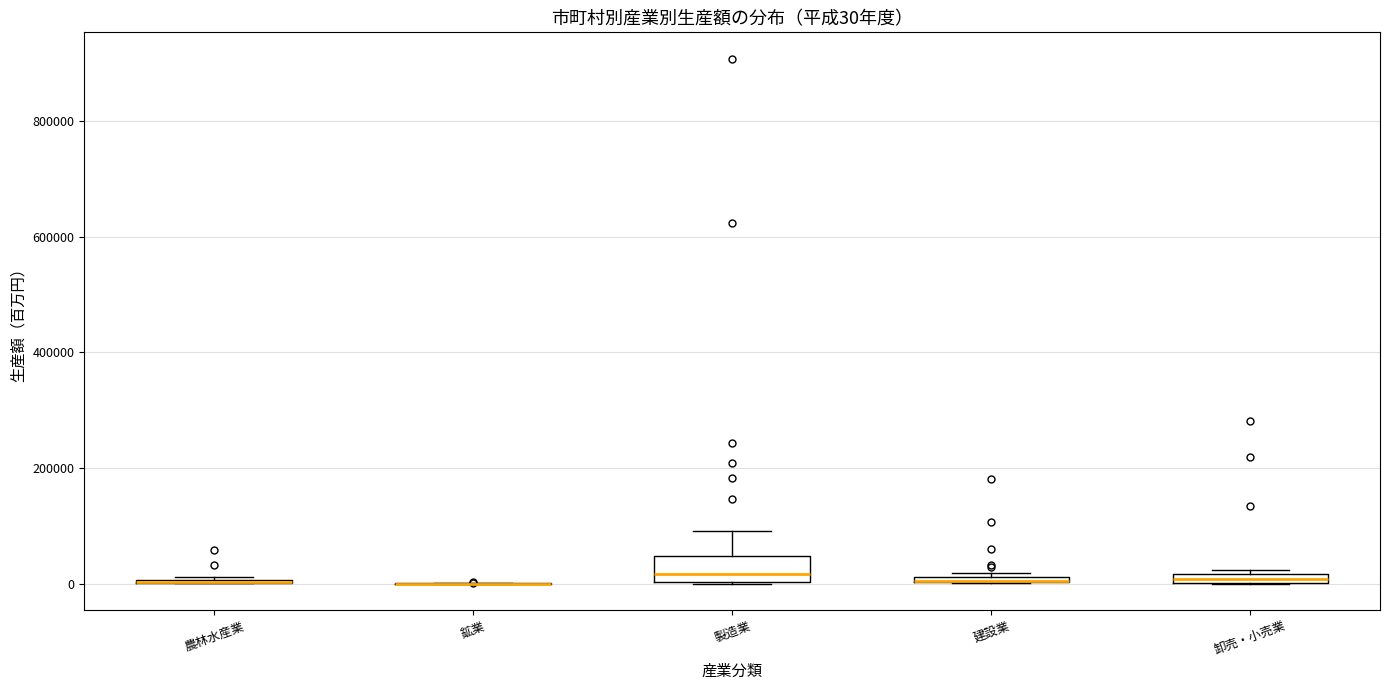

Which box is the tallest, from its lower edge to its upper edge?

製造業